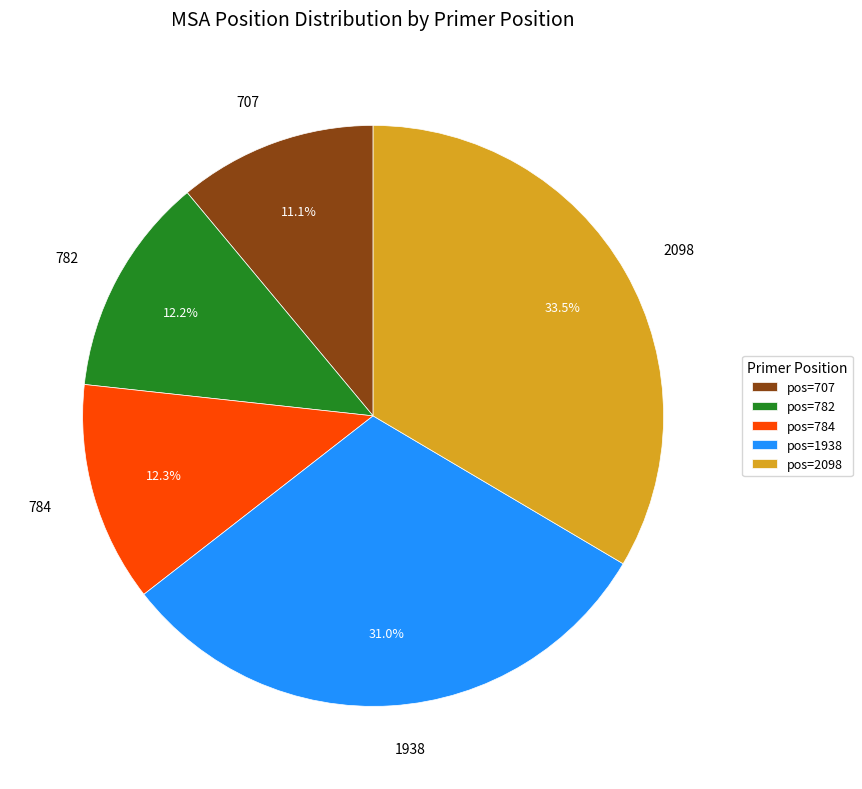

Which category has the biggest portion of the pie?

2098